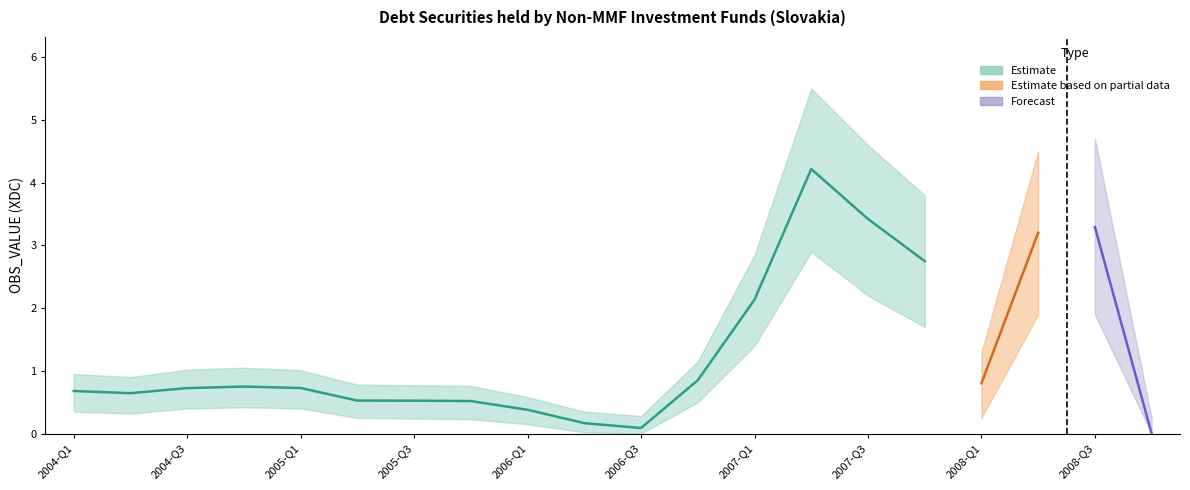

How many data points in OBS_VALUE_upper are above 1?

11